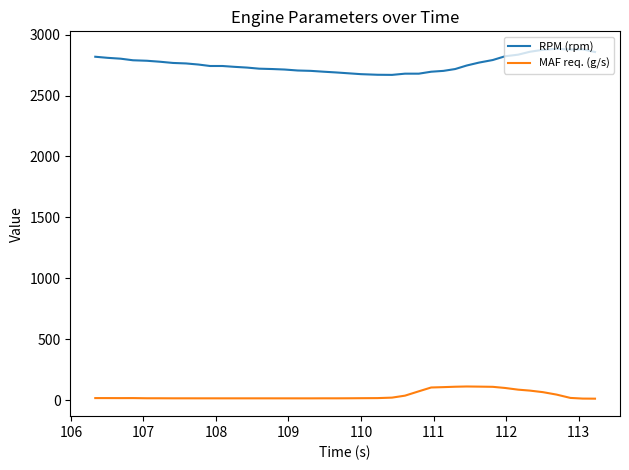

True or false: RPM (rpm) and MAF req. (g/s) intersect in this chart.

False